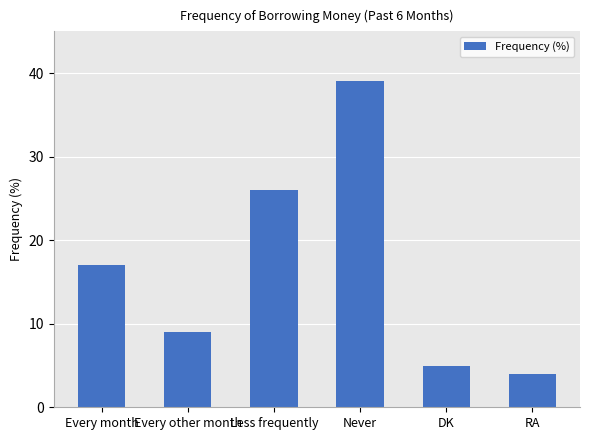

What is the value of the 2nd bar from the left?

9